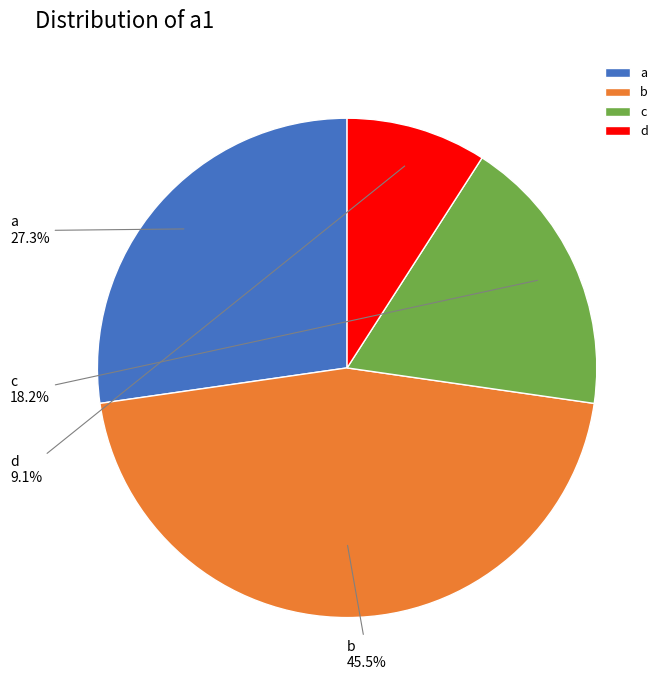

Rank the categories by value from lowest to highest.

d, c, a, b